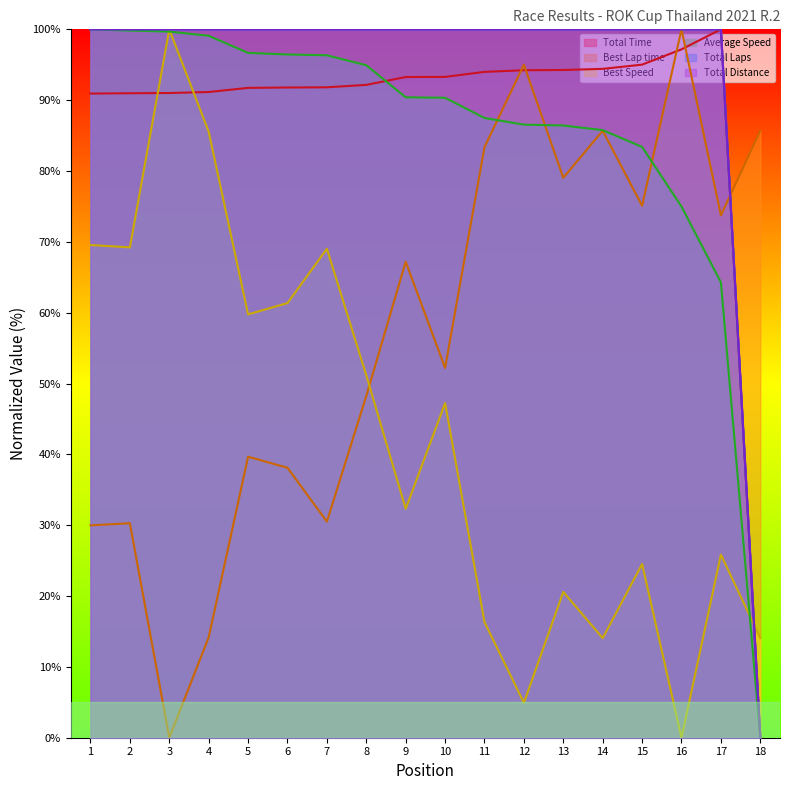

At 6, list the series in order from smallest to largest.

Best Lap time, Best Speed, Total Time, Average Speed, Total Laps, Total Distance